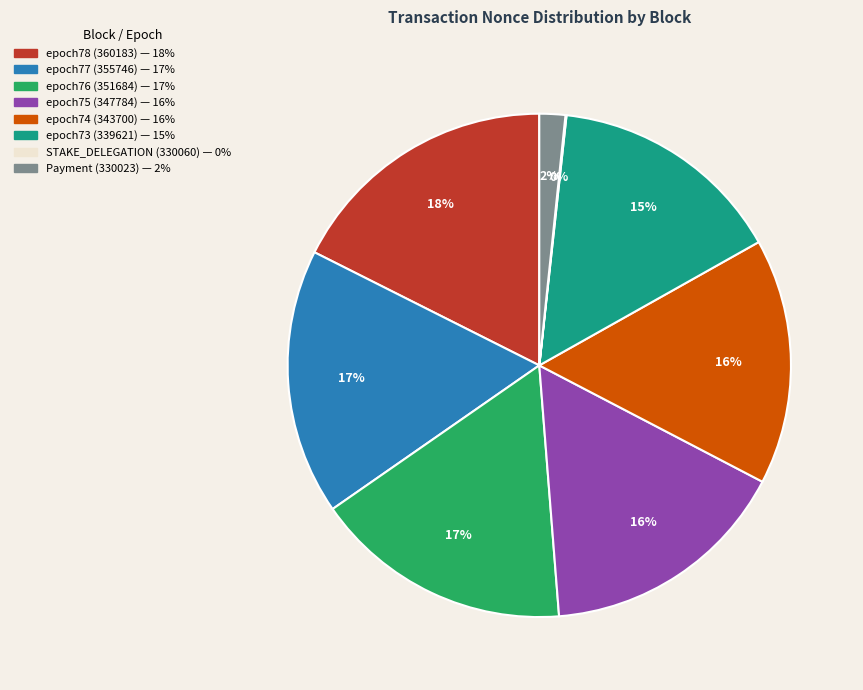

True or false: epoch78 (360183) accounts for 18% of the total.

True